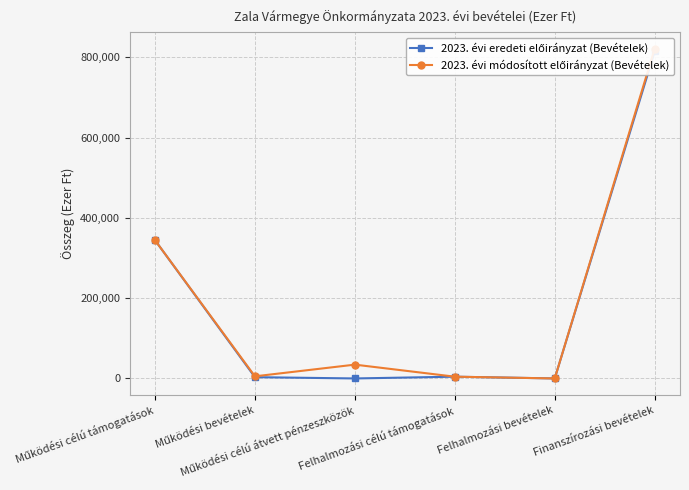

True or false: 2023. évi módosított előirányzat (Bevételek) and 2023. évi eredeti előirányzat (Bevételek) cross at least once.

False